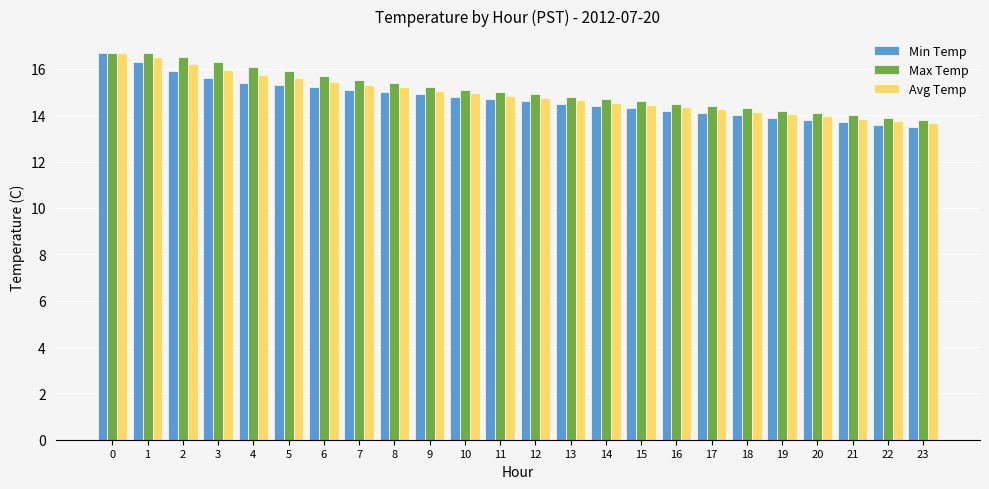

Between 6 and 13, which series saw the biggest shift?

Max Temp